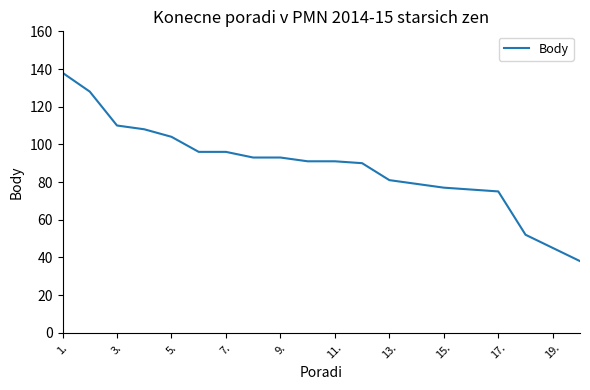

What is the maximum value shown in the chart?

138